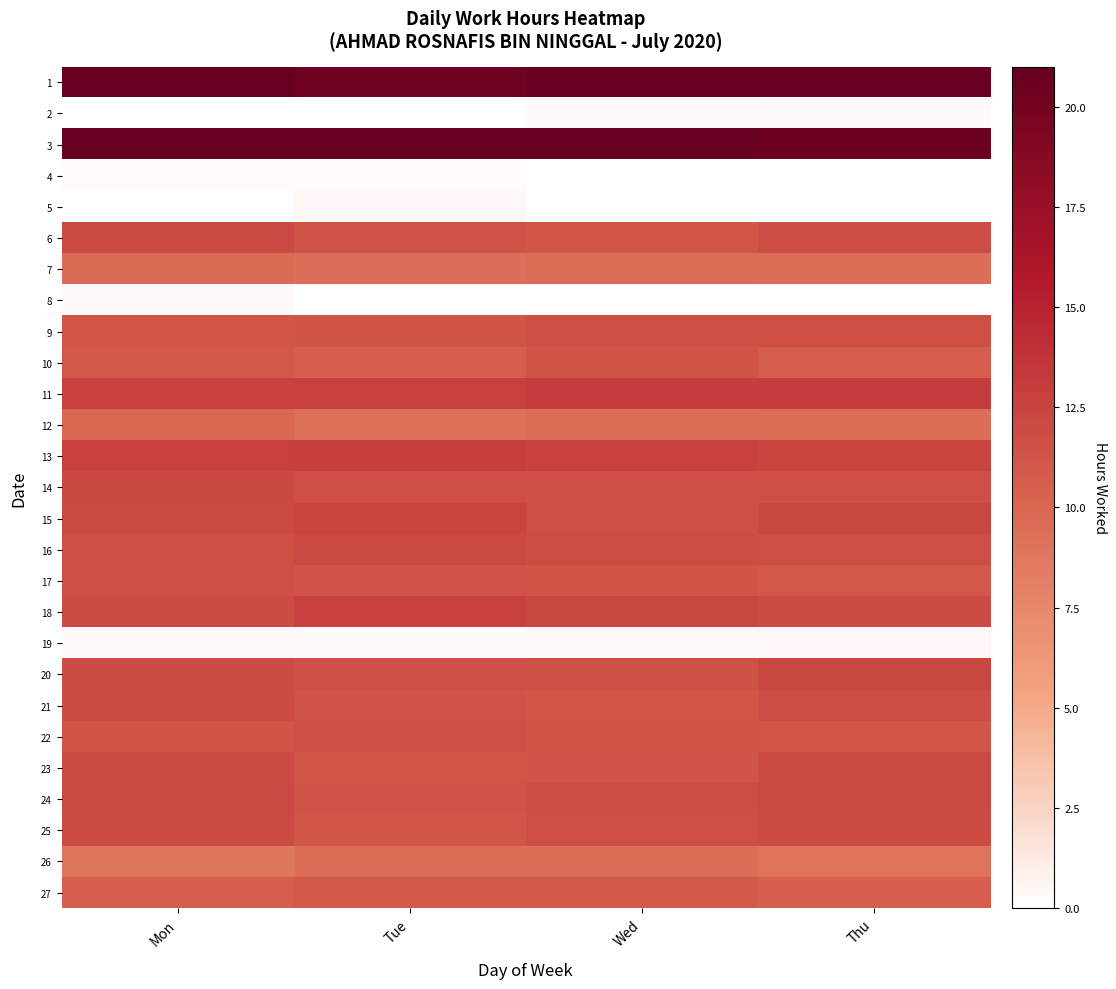

Which label corresponds to the smallest value in the chart?

Mon